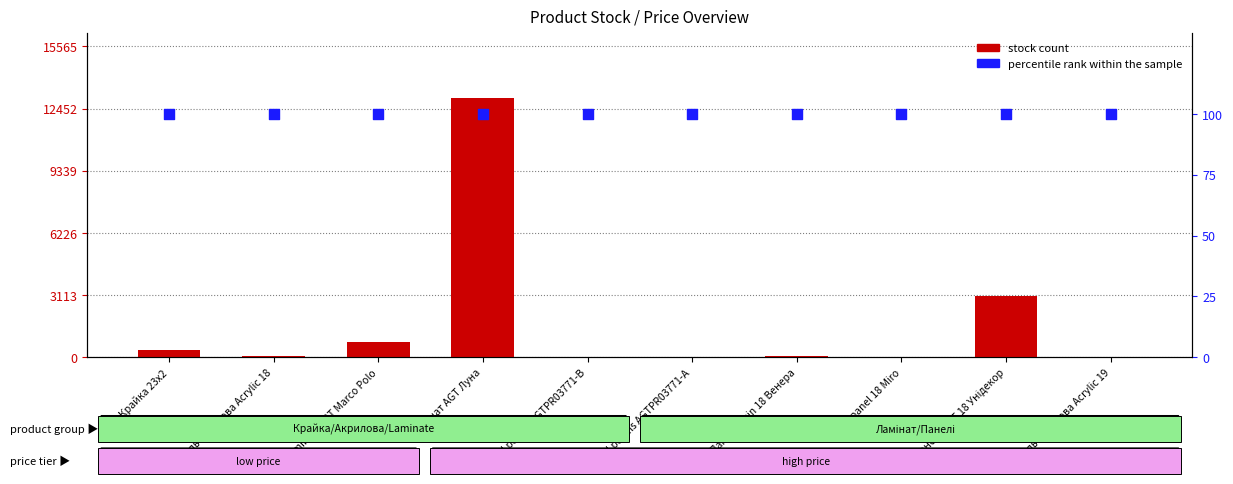

Which series contains the highest Y value?

stock count